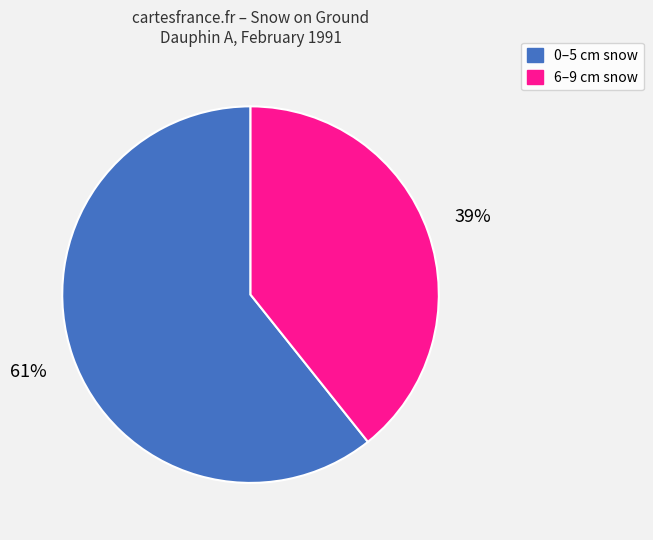

What is the smallest slice in the pie chart?

6–9 cm snow